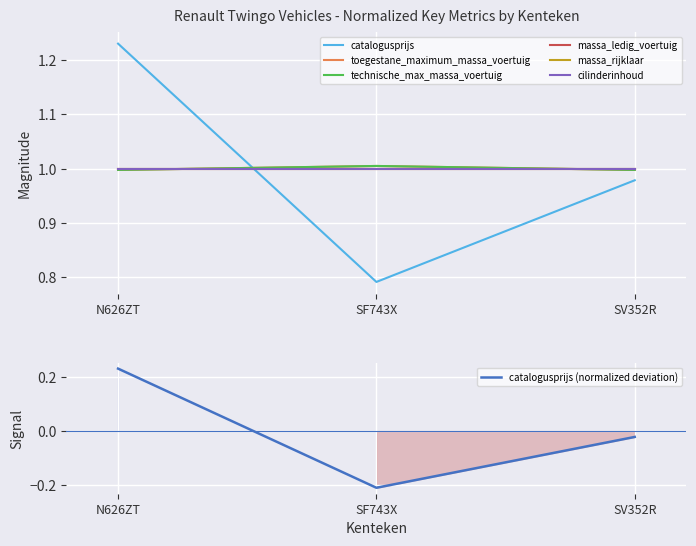

The catalogusprijs (normalized deviation) series shows 0.1 at N626ZT. True or false?

False